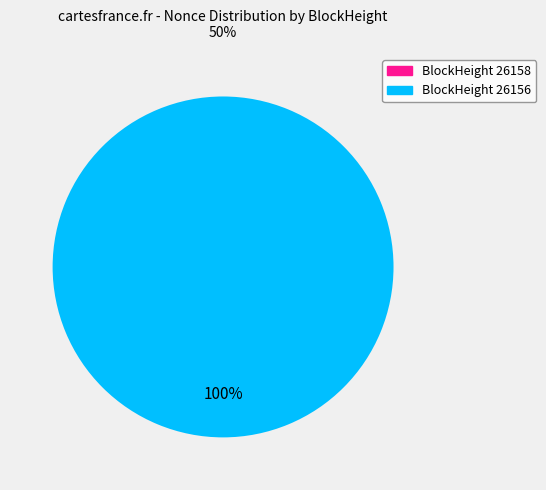

Rank the categories by value from highest to lowest.

26156, 26158